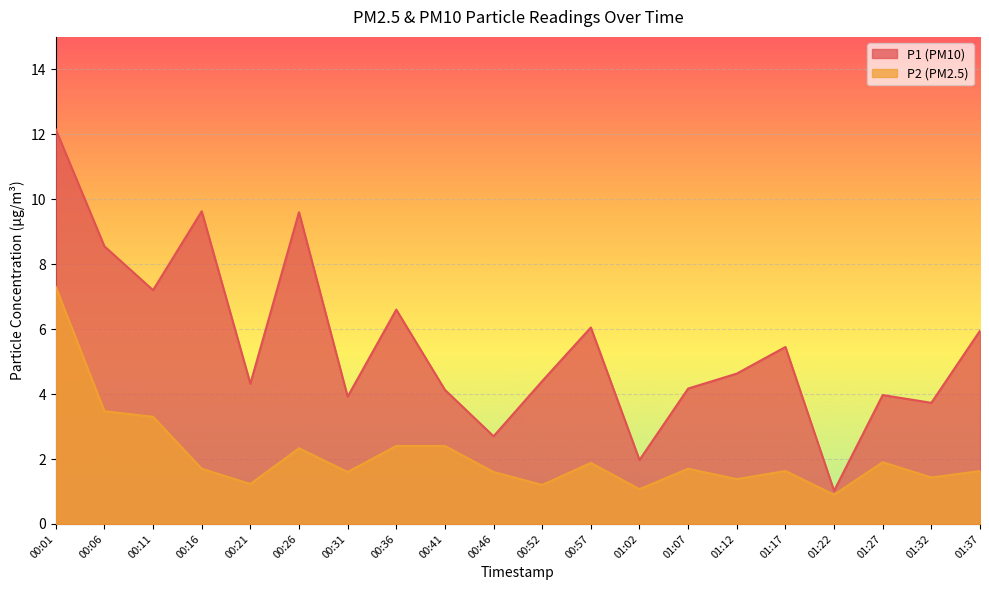

At which category is the sum across all series the highest?

00:01